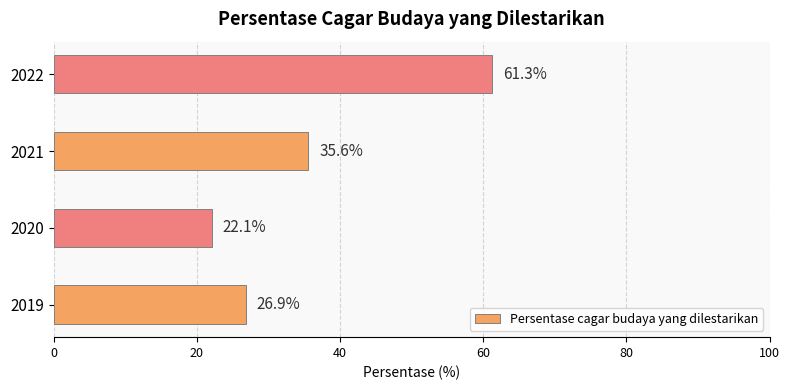

What is the greatest value displayed?

61.3